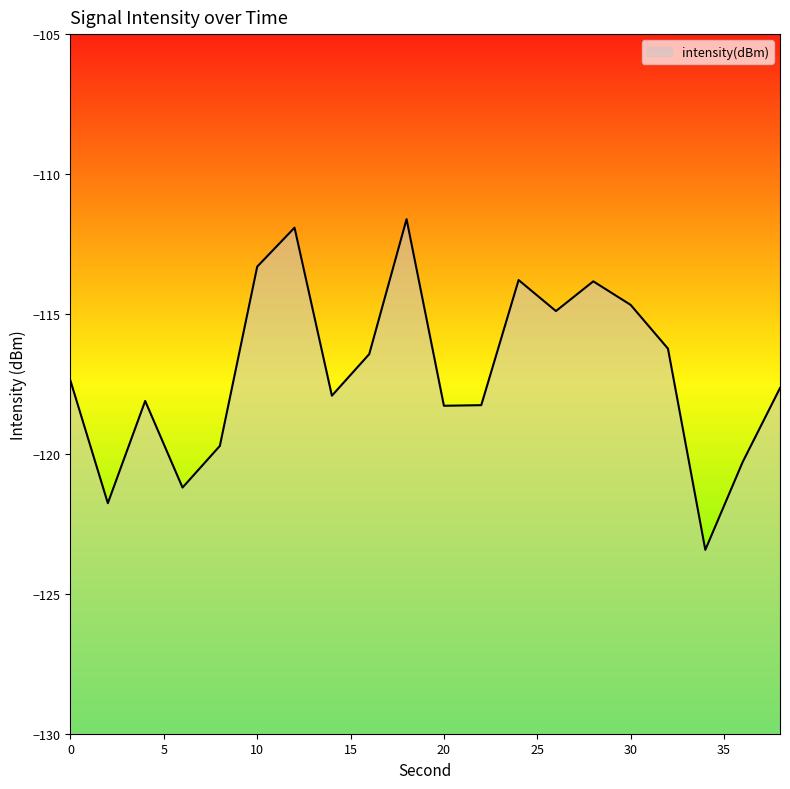

Which category has the lowest value across all series?

34